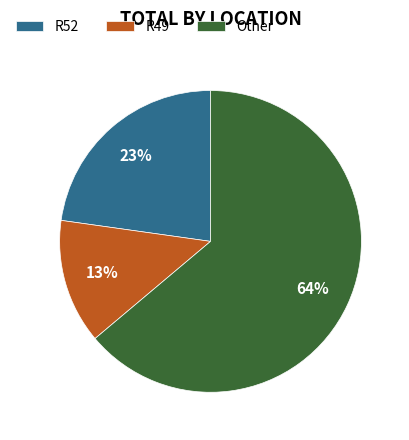

Which category accounts for the majority?

Other